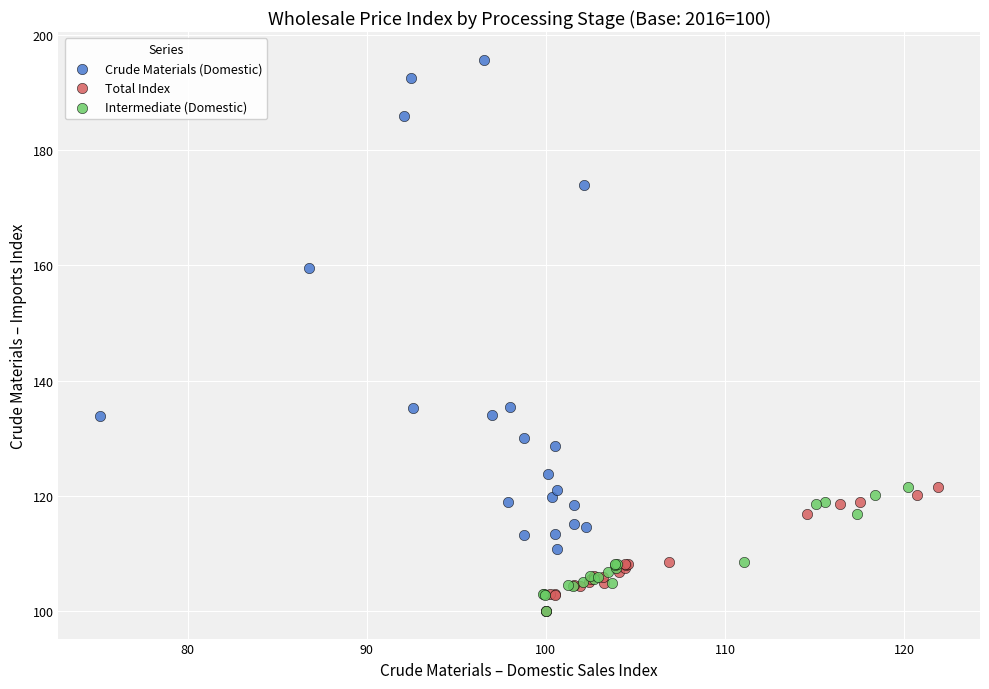

Which series has the largest Y range (max minus min)?

Crude Materials (Domestic)